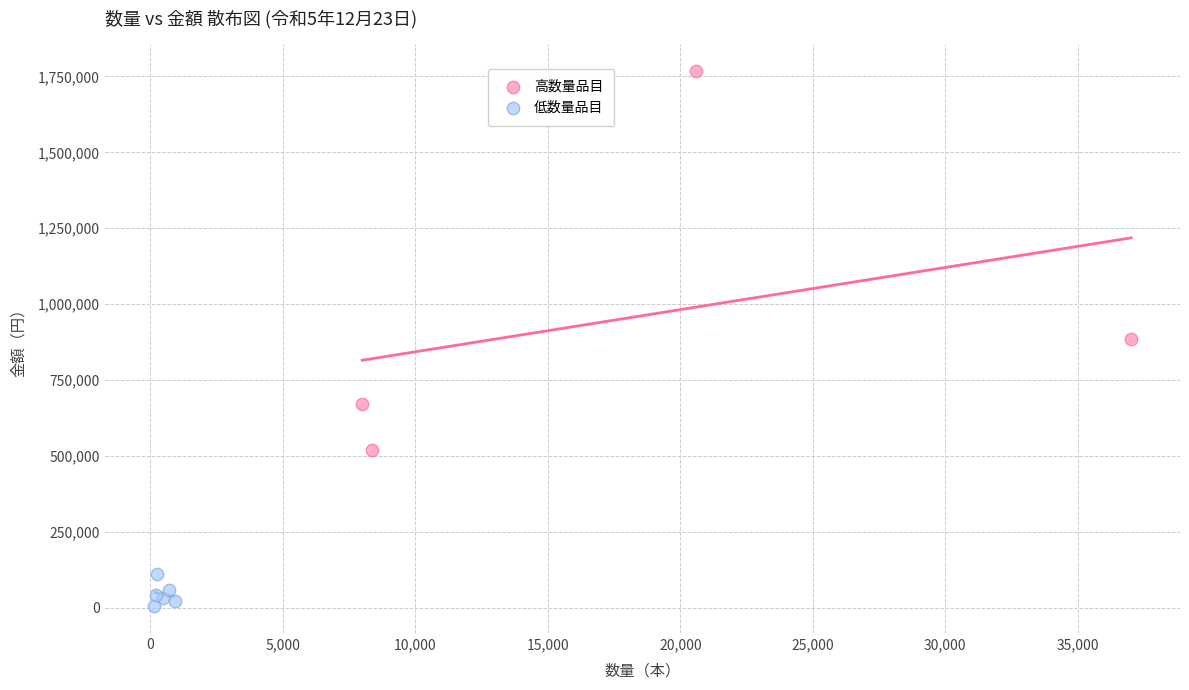

Which series contains the lowest Y value?

低数量品目